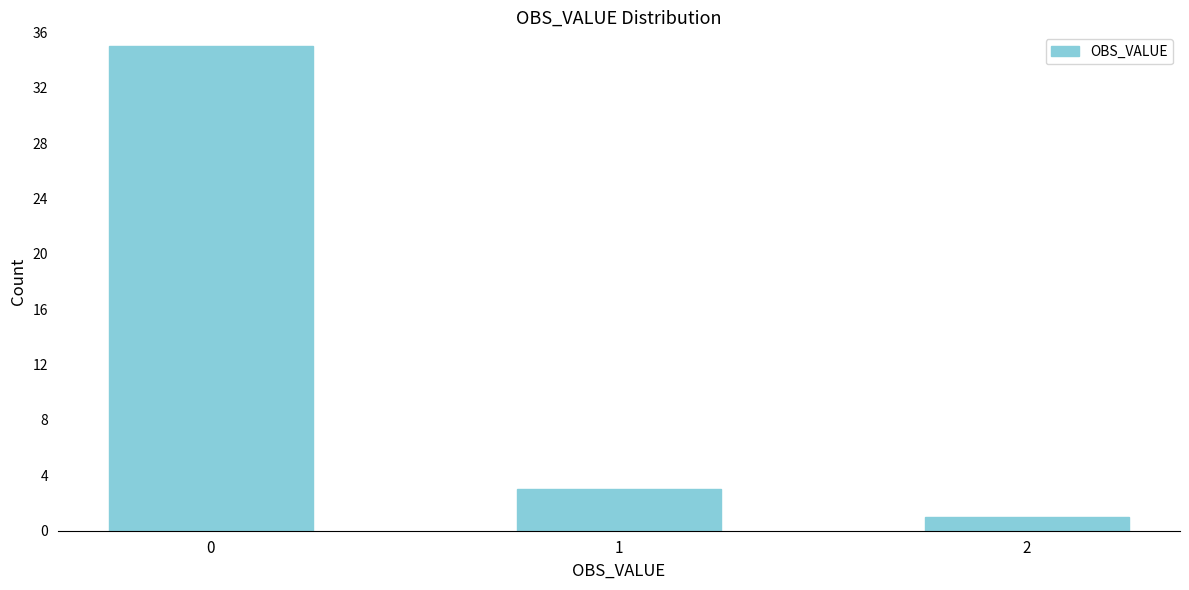

Reading right to left, what are all the values shown in this chart?

1	3	35